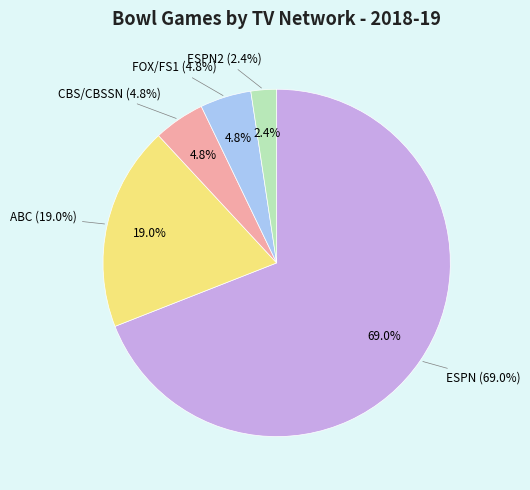

Which has a higher value, ESPN or ABC?

ESPN